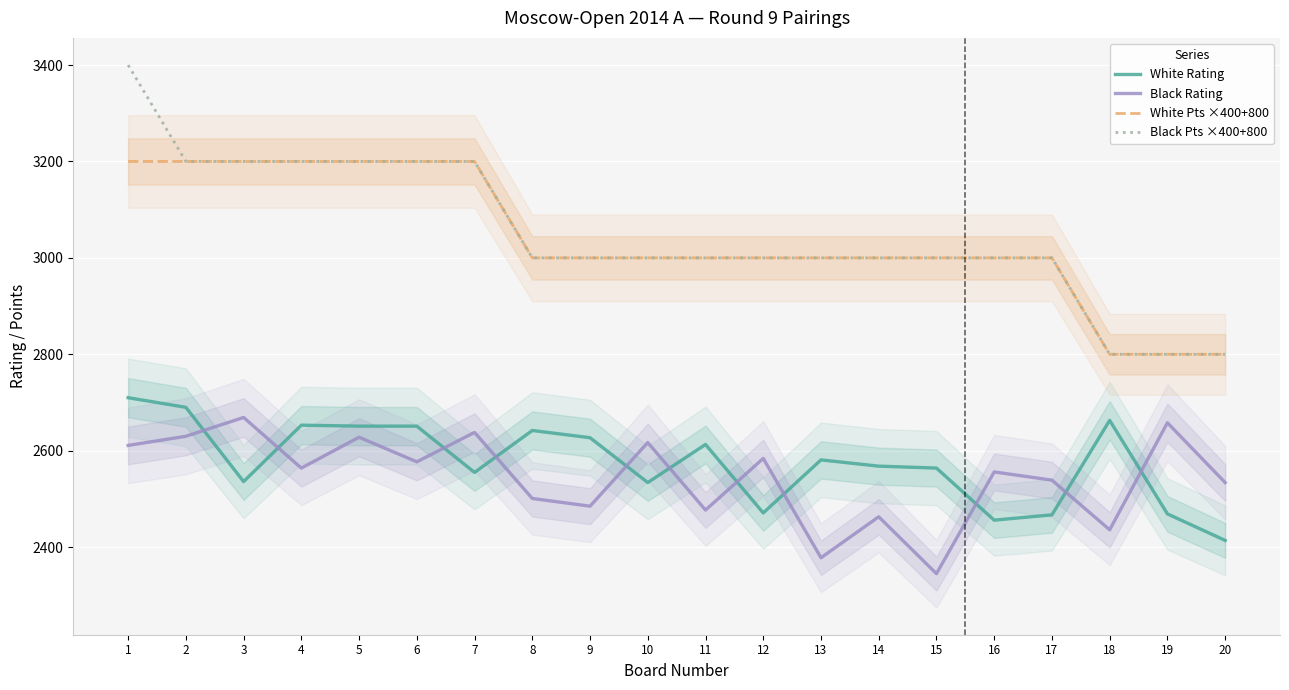

Reading left to right, extract all data points from this chart.

White Rating: 1=2710	2=2690	3=2536	4=2653	5=2651	6=2651	7=2555	8=2642	9=2627	10=2534	11=2613	12=2471	13=2581	14=2568	15=2564	16=2456	17=2467	18=2663	19=2469	20=2414
Black Rating: 1=2611	2=2630	3=2669	4=2564	5=2628	6=2577	7=2638	8=2501	9=2485	10=2617	11=2477	12=2584	13=2378	14=2463	15=2345	16=2556	17=2539	18=2436	19=2658	20=2534
White Pts ×400+800: 1=3200	2=3200	3=3200	4=3200	5=3200	6=3200	7=3200	8=3000	9=3000	10=3000	11=3000	12=3000	13=3000	14=3000	15=3000	16=3000	17=3000	18=2800	19=2800	20=2800
Black Pts ×400+800: 1=3400	2=3200	3=3200	4=3200	5=3200	6=3200	7=3200	8=3000	9=3000	10=3000	11=3000	12=3000	13=3000	14=3000	15=3000	16=3000	17=3000	18=2800	19=2800	20=2800